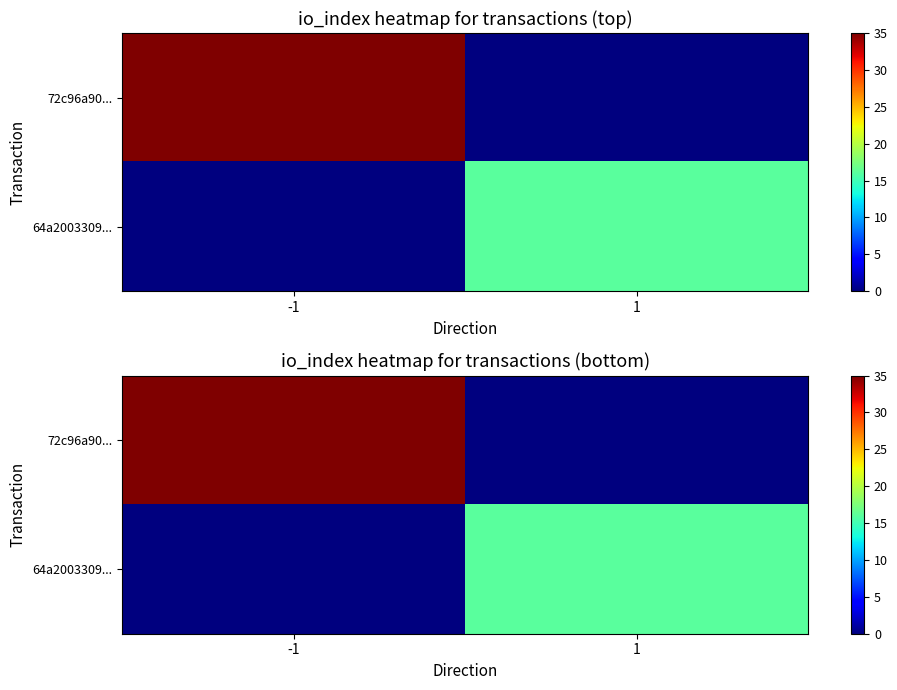

Count the number of data series in this chart.

2